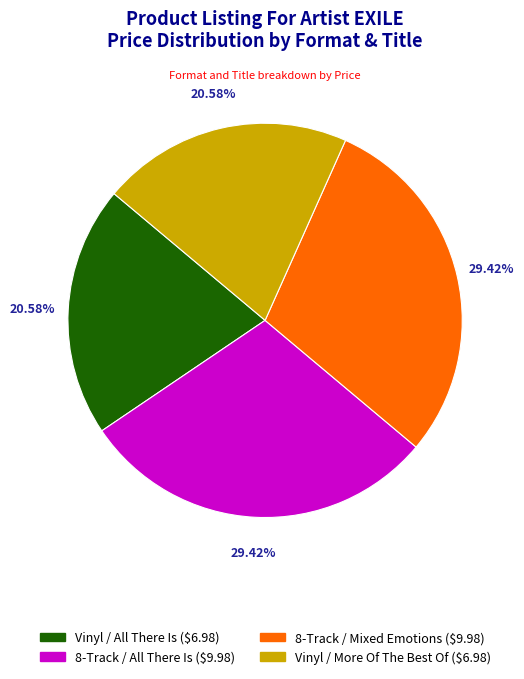

True or false: 8-Track / Mixed Emotions accounts for 29% of the total.

True